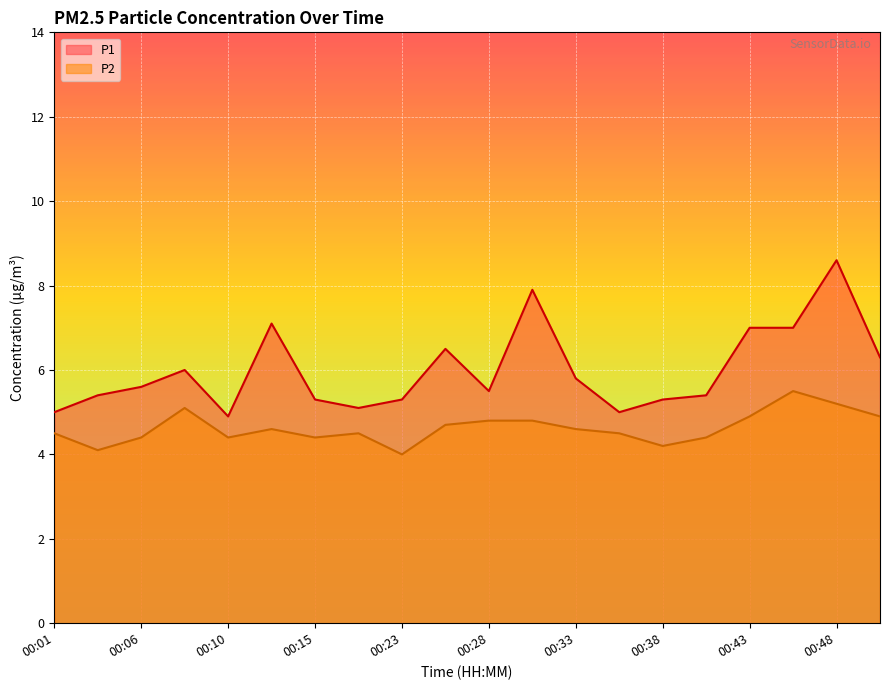

True or false: P2 and P1 cross at least once.

False